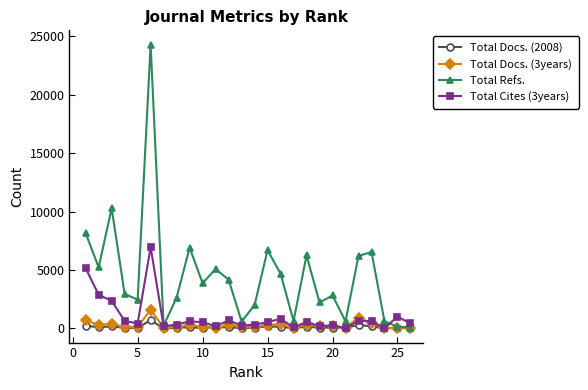

Which series has the largest total across all categories?

Total Refs.